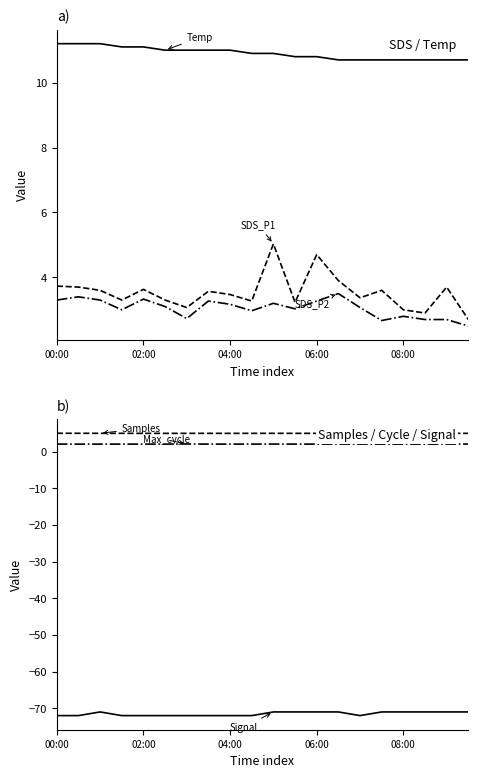

Reading right to left, transcribe all the data shown in this chart.

SDS_P1: 2.7	3.7	2.9	3.0	3.6	3.4	3.9	4.7	3.2	5.0	3.3	3.5	3.6	3.1	3.3	3.6	3.3	3.6	3.7	3.7
SDS_P2: 2.5	2.7	2.7	2.8	2.7	3.1	3.5	3.3	3.0	3.2	3.0	3.2	3.3	2.7	3.1	3.3	3.0	3.3	3.4	3.3
Temp: 10.7	10.7	10.7	10.7	10.7	10.7	10.7	10.8	10.8	10.9	10.9	11.0	11.0	11.0	11.0	11.1	11.1	11.2	11.2	11.2
Samples (×10⁶): 5.0	5.0	5.0	5.0	5.0	5.0	5.0	5.0	5.0	5.0	5.0	5.0	5.0	5.0	5.0	5.0	5.0	5.0	5.0	5.0
Max_cycle (×10⁴): 2.1	2.1	2.0	2.0	2.1	2.1	2.1	2.0	2.1	2.1	2.1	2.0	2.0	2.1	2.0	2.0	2.0	2.0	2.0	2.1
Signal: -71.0	-71.0	-71.0	-71.0	-71.0	-72.0	-71.0	-71.0	-71.0	-71.0	-72.0	-72.0	-72.0	-72.0	-72.0	-72.0	-72.0	-71.0	-72.0	-72.0